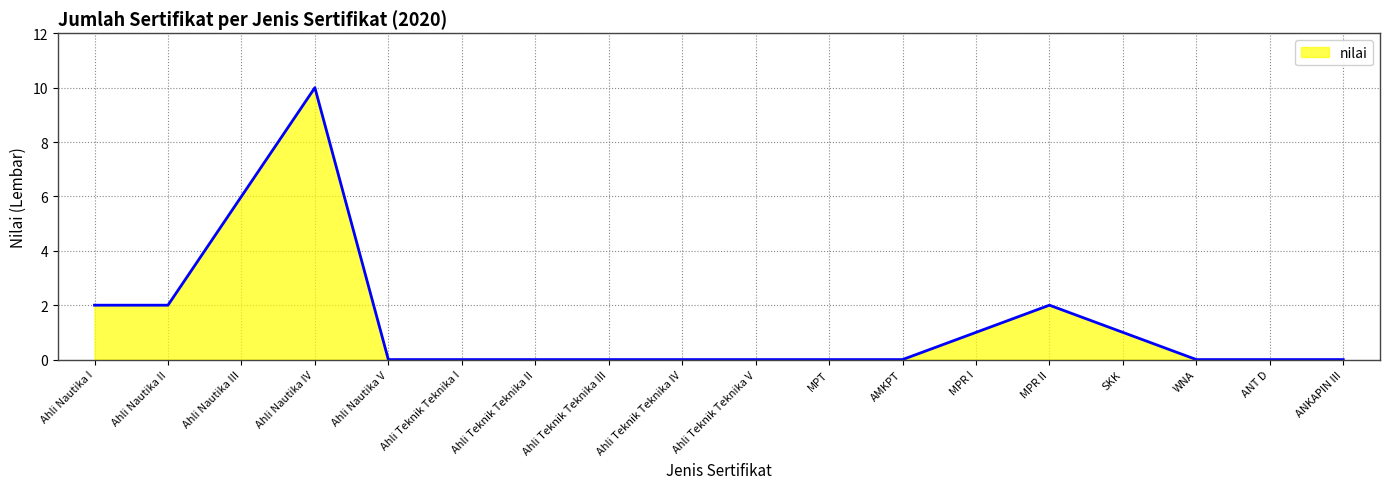

Which label corresponds to the largest value in the chart?

Ahli Nautika IV